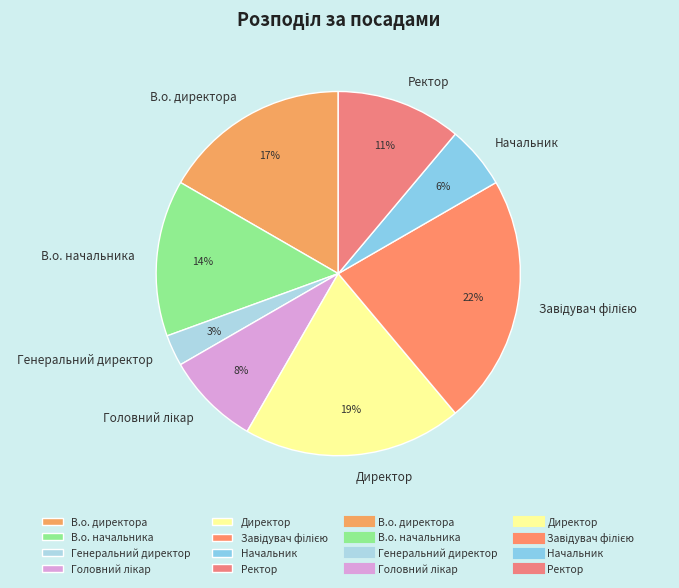

Which has a higher value, Директор or Ректор?

Директор